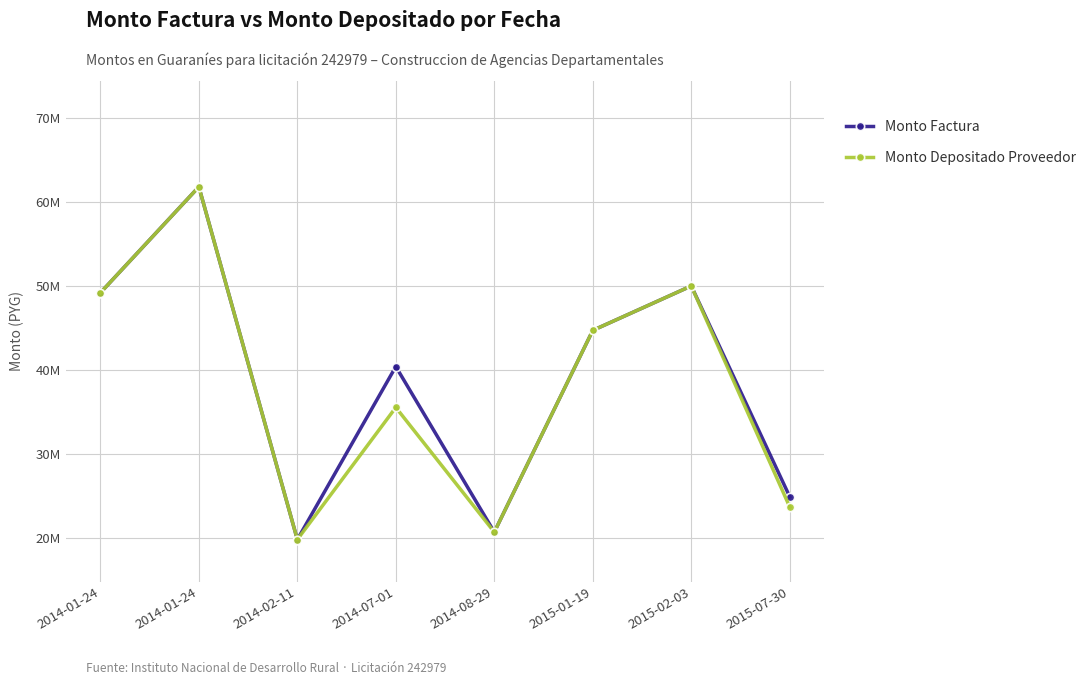

True or false: Monto Depositado Proveedor and Monto Factura cross at least once.

False